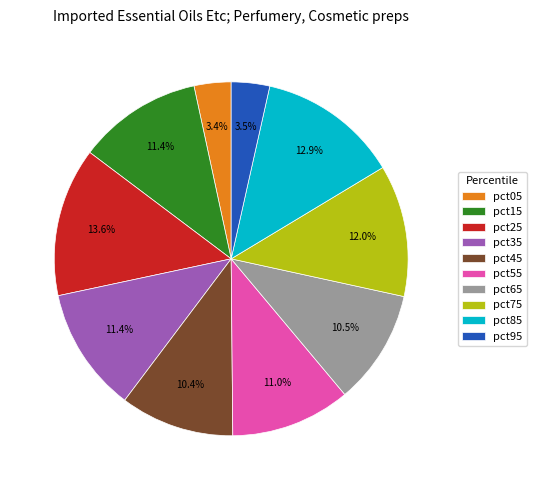

To the nearest percent, what is the average slice percentage?

10%